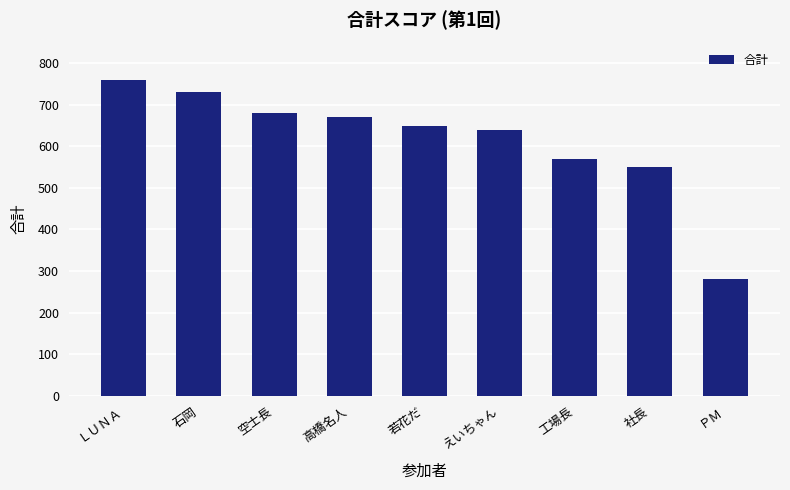

Approximately how many times larger is the value at 工場長 compared to えいちゃん?

0.9